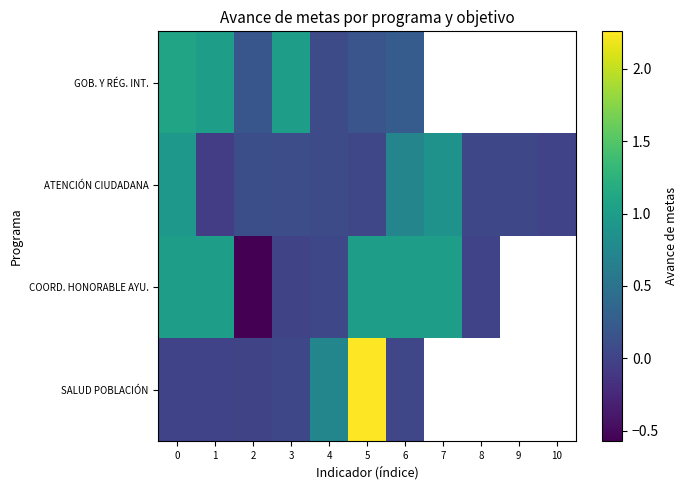

At which label does COORD. HONORABLE AYU. reach its minimum?

2